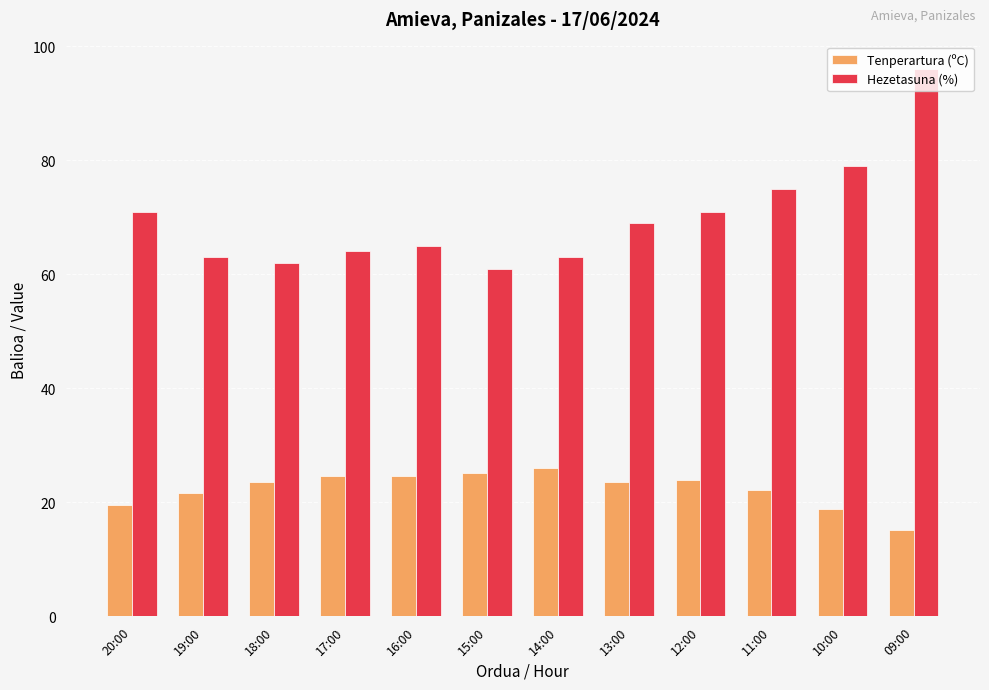

List the series in order of their peak value, lowest first.

Tenperartura (ºC), Hezetasuna (%)